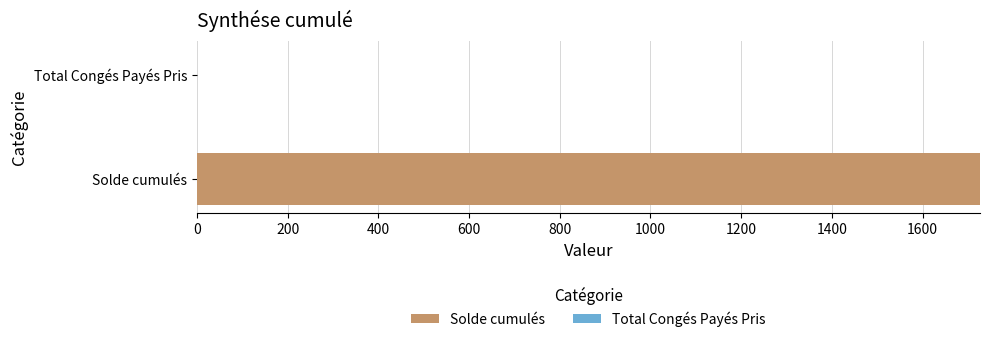

Reading bottom to top, list all the values displayed in this chart.

Solde cumulés=1726.4	Total Congés Payés Pris=0.0